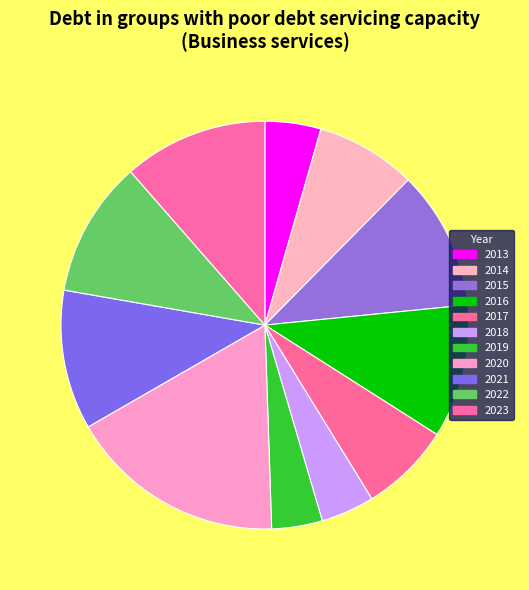

To the nearest percent, what percentage of the pie is 2020?

17%